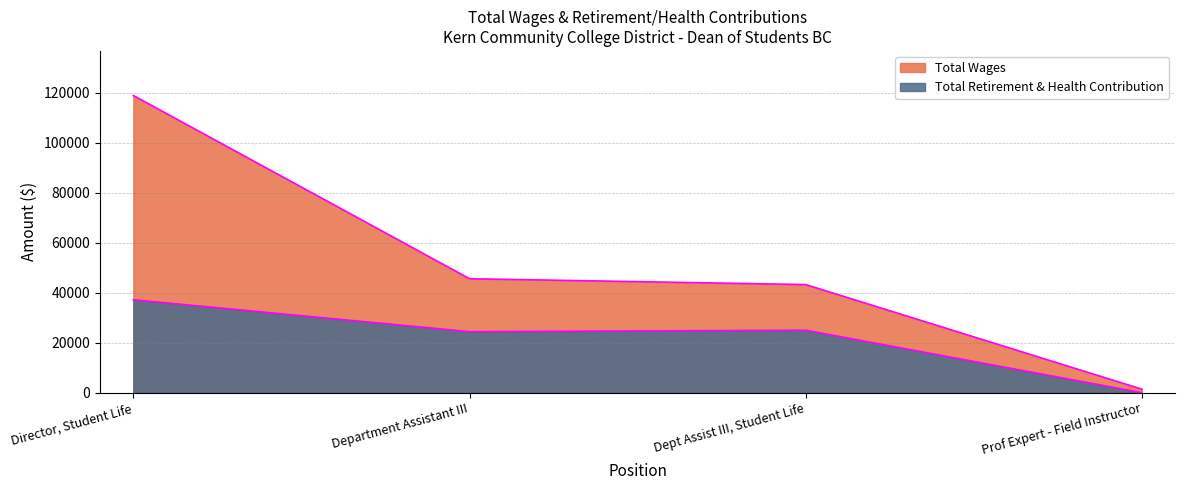

What is the sum of all Total Wages values?

209320